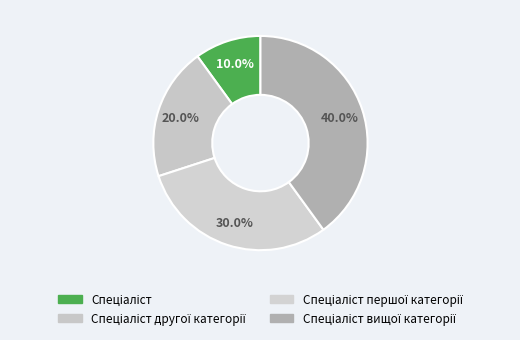

Is it true that Спеціаліст вищої категорії is 40% of the pie?

True